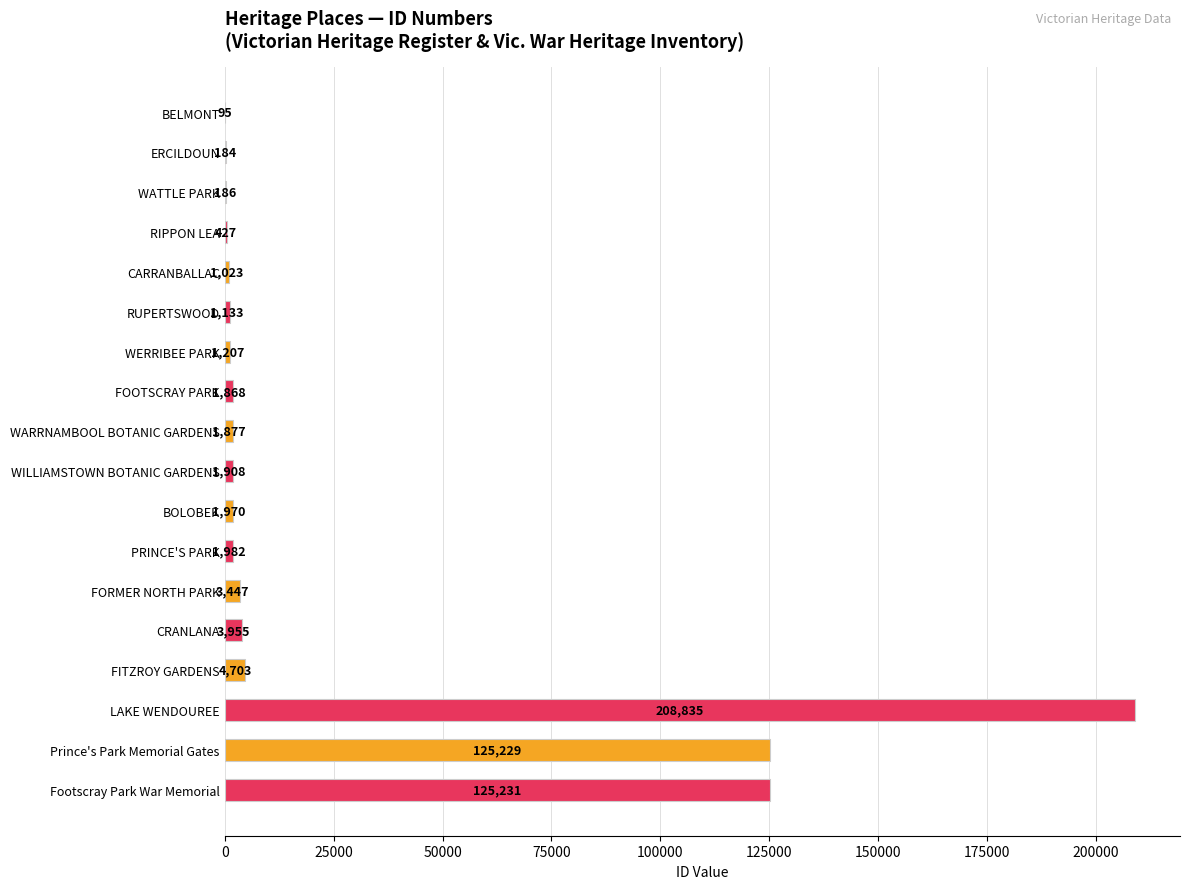

What is the sum of all values?

485260